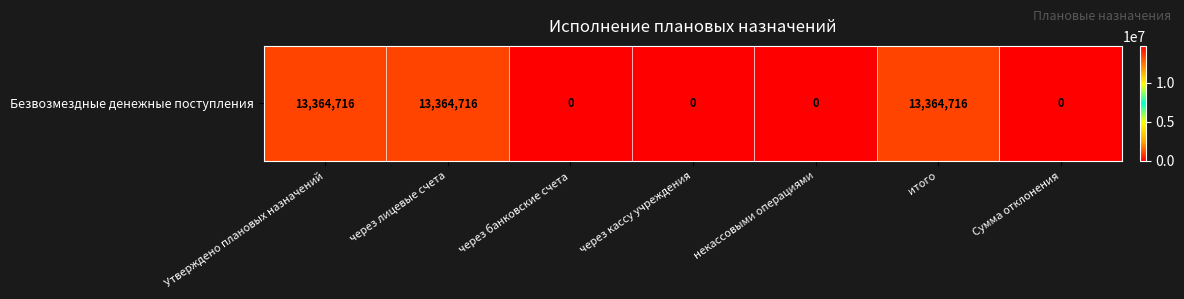

Rank the categories by value from lowest to highest.

через банковские счета, через кассу учреждения, некассовыми операциями, Сумма отклонения, Утверждено плановых назначений, через лицевые счета, итого